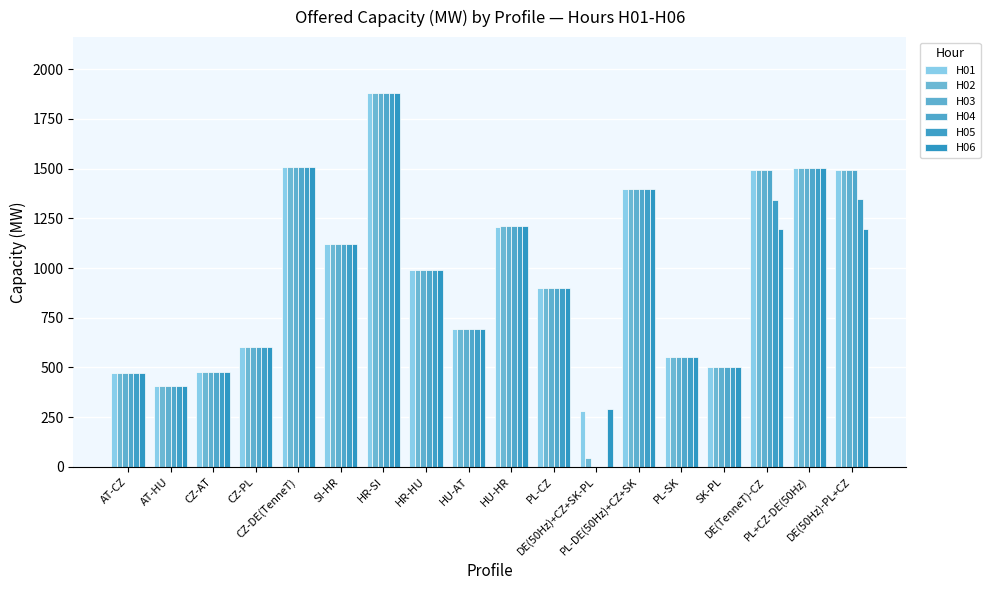

How many data points does each series have?

18